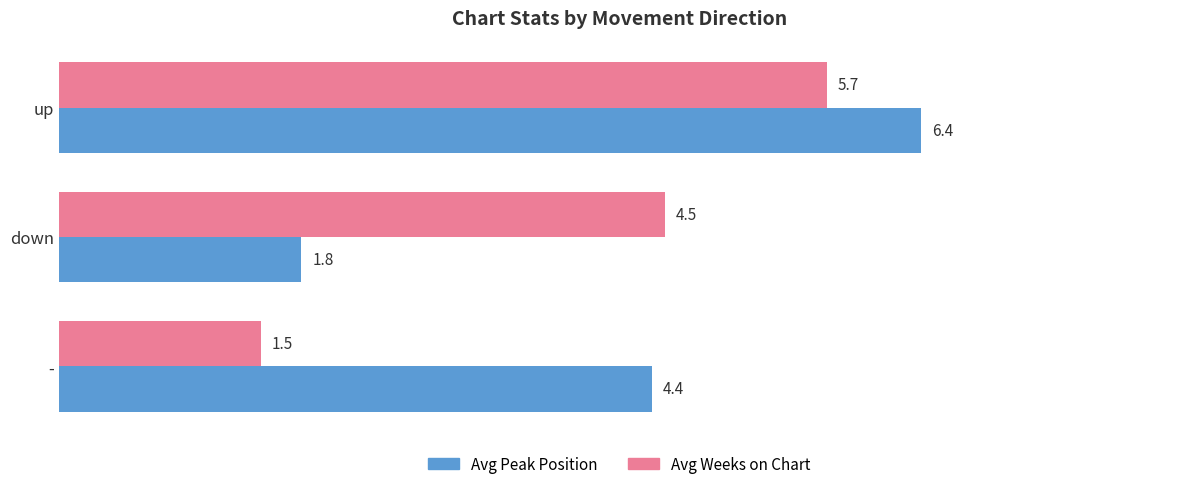

Which series has the largest range (max minus min)?

Avg Peak Position